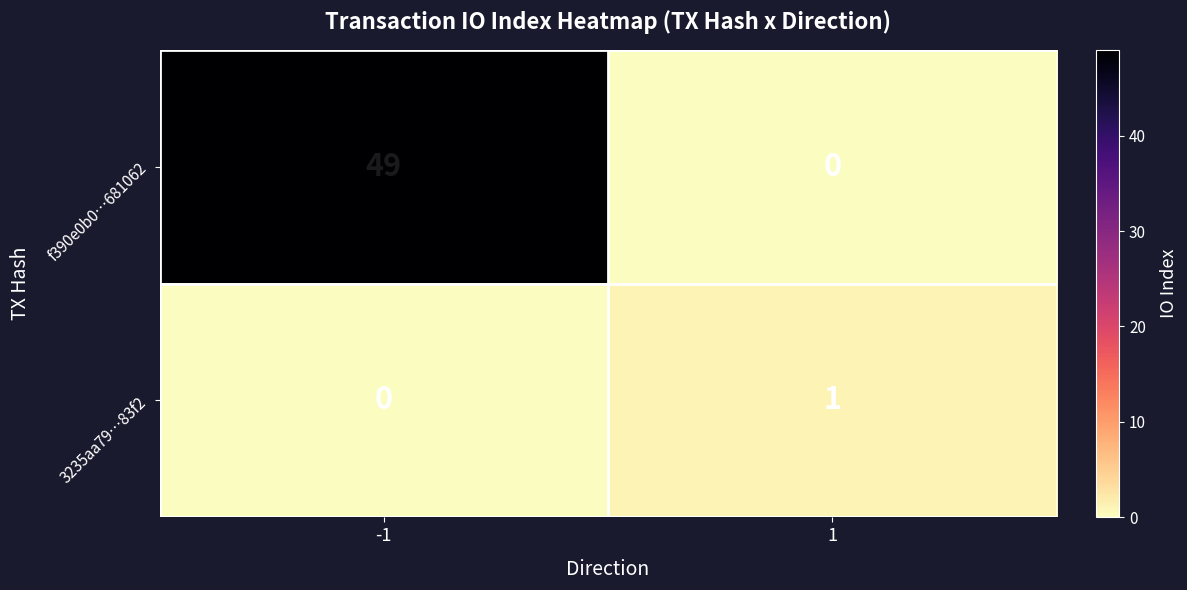

What is the maximum value shown in the chart?

49